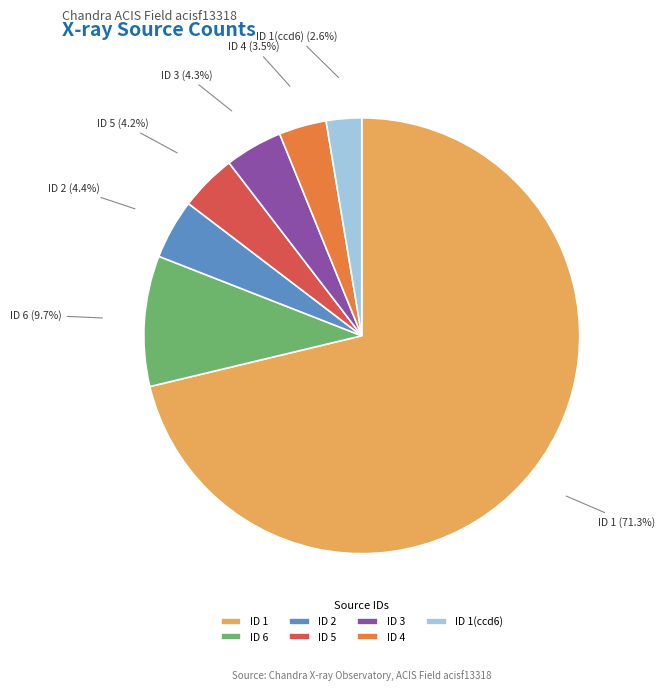

How many segments does this pie chart have?

7